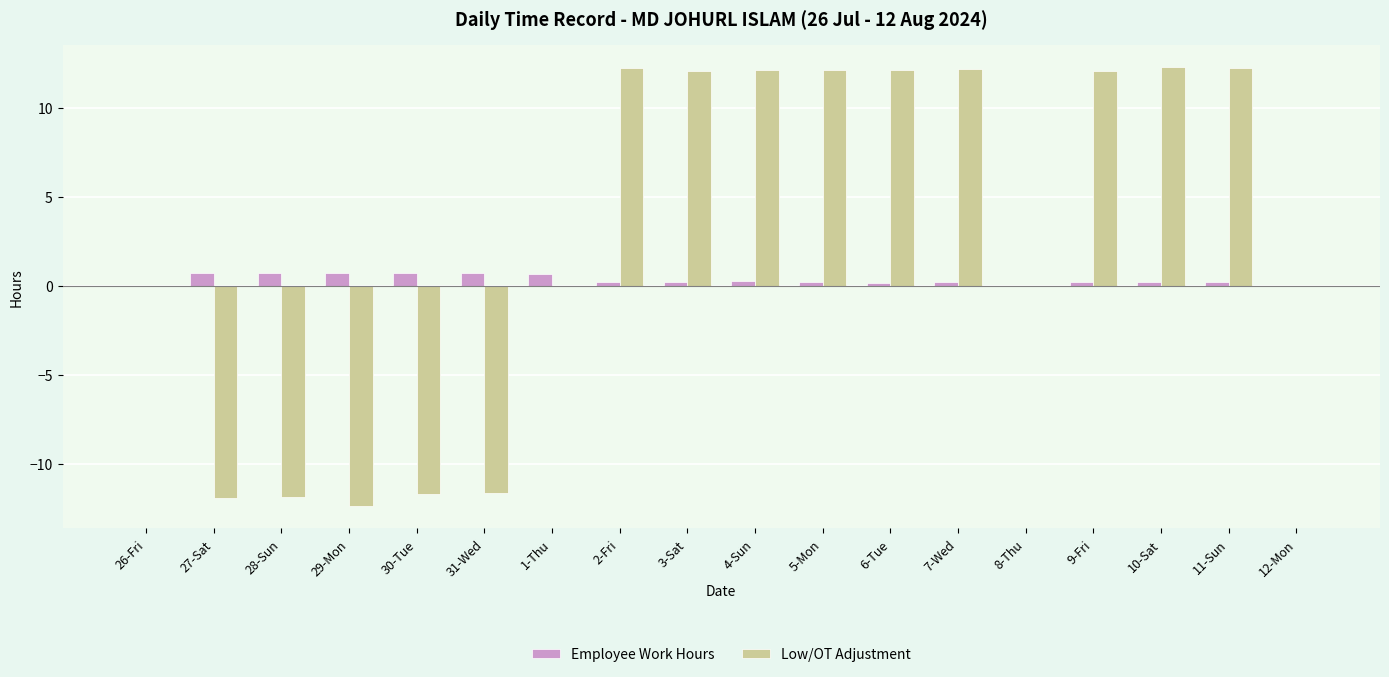

The Employee Work Hours series shows 0.2 at 5-Mon. True or false?

True